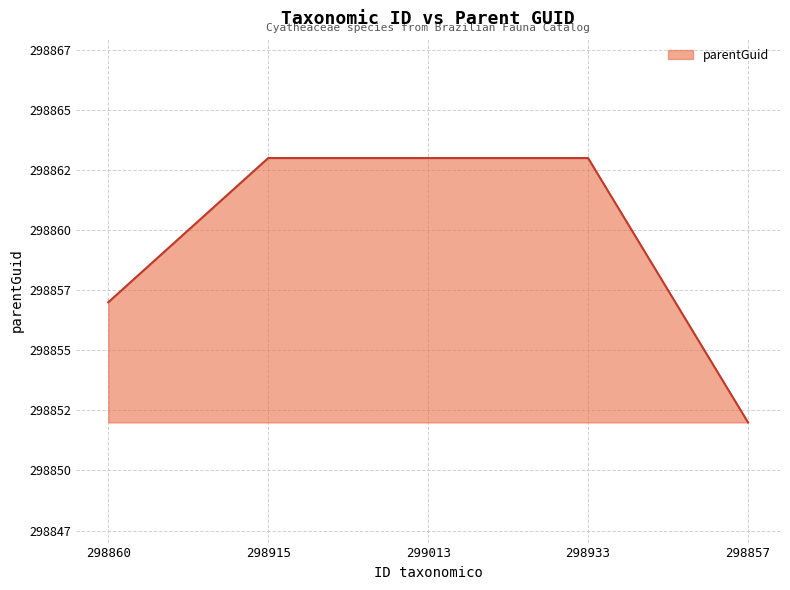

Reading left to right, what are all the values shown in this chart?

298857	298863	298863	298863	298852